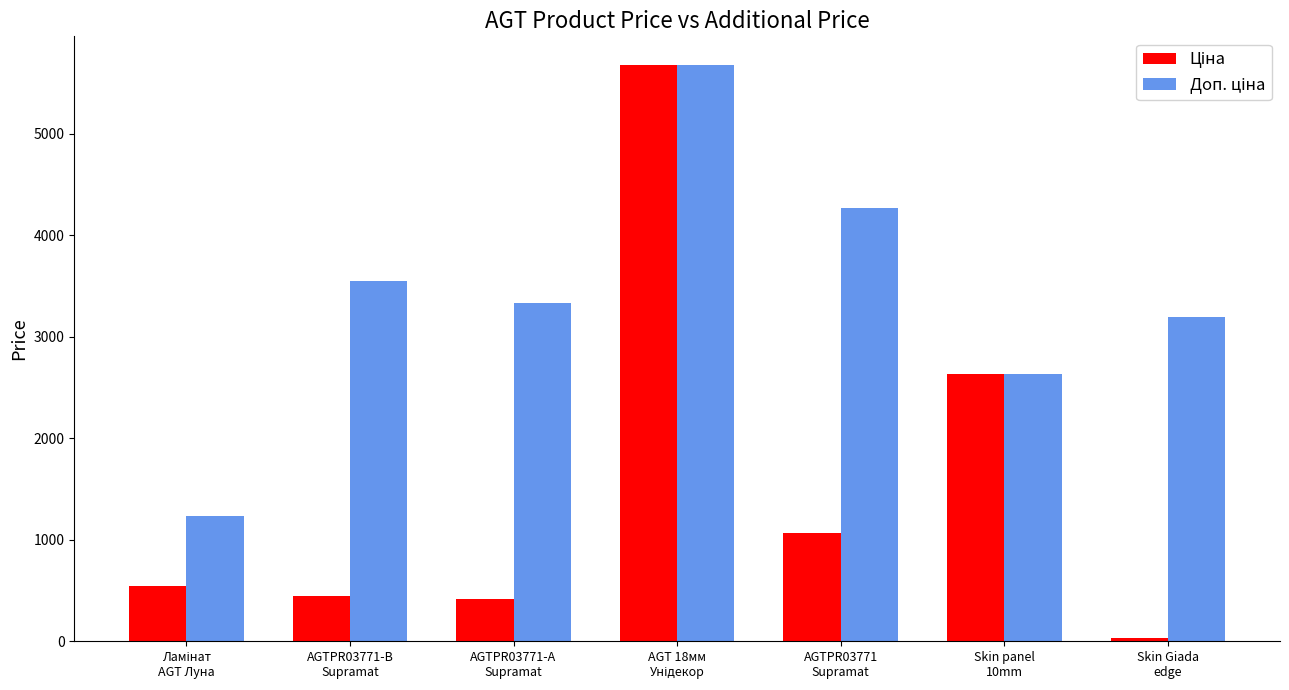

What is the greatest value displayed?

5673.8